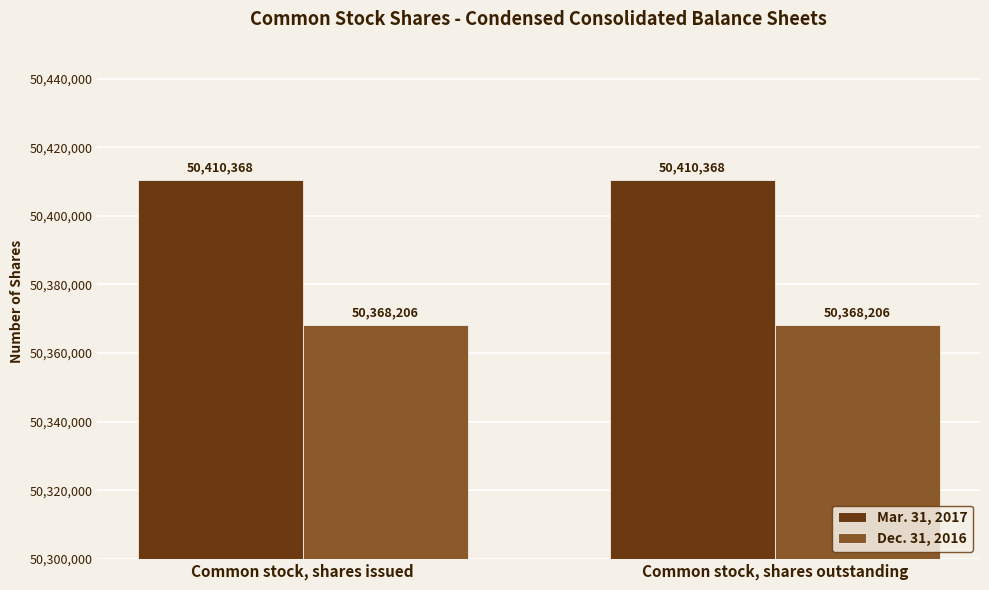

True or false: Mar. 31, 2017 has a value of 13603525 at Common stock, shares issued.

False